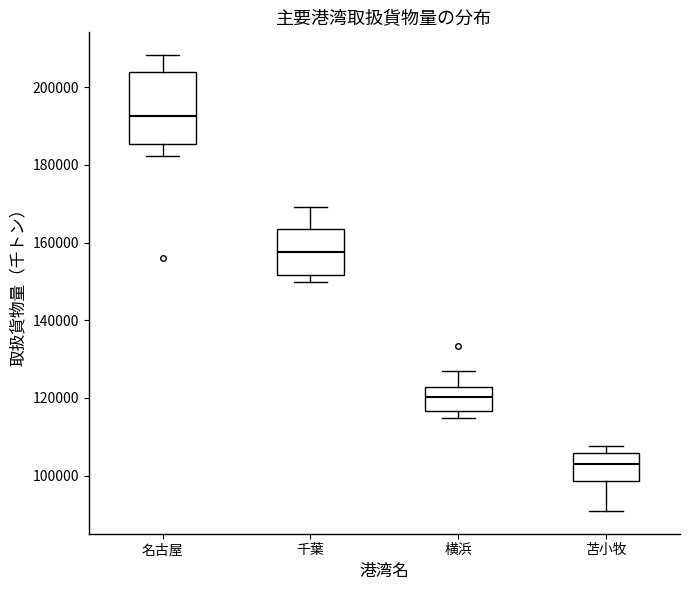

Which box is the tallest, from its lower edge to its upper edge?

名古屋